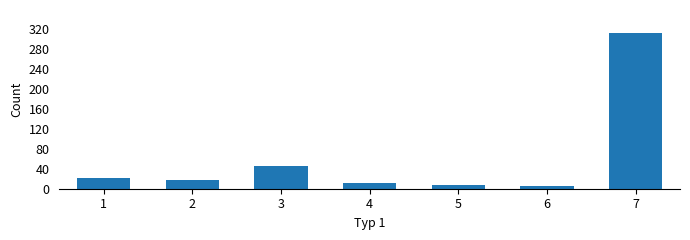

Reading left to right, what are all the values shown in this chart?

1=22	2=18	3=45	4=12	5=8	6=6	7=311